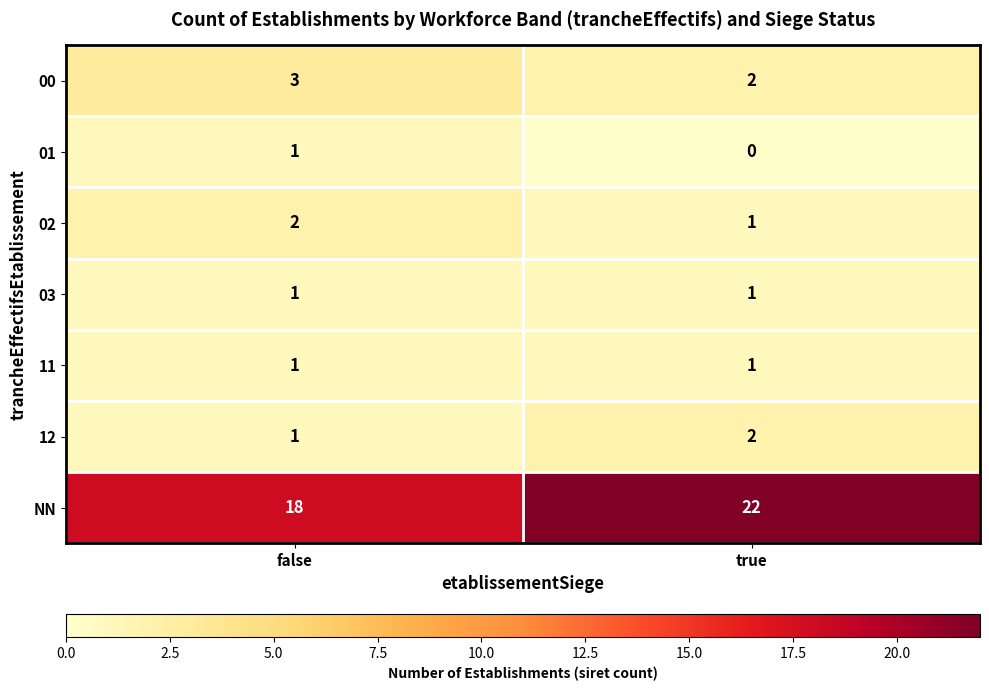

Is it true that 03 equals 1 at true?

True